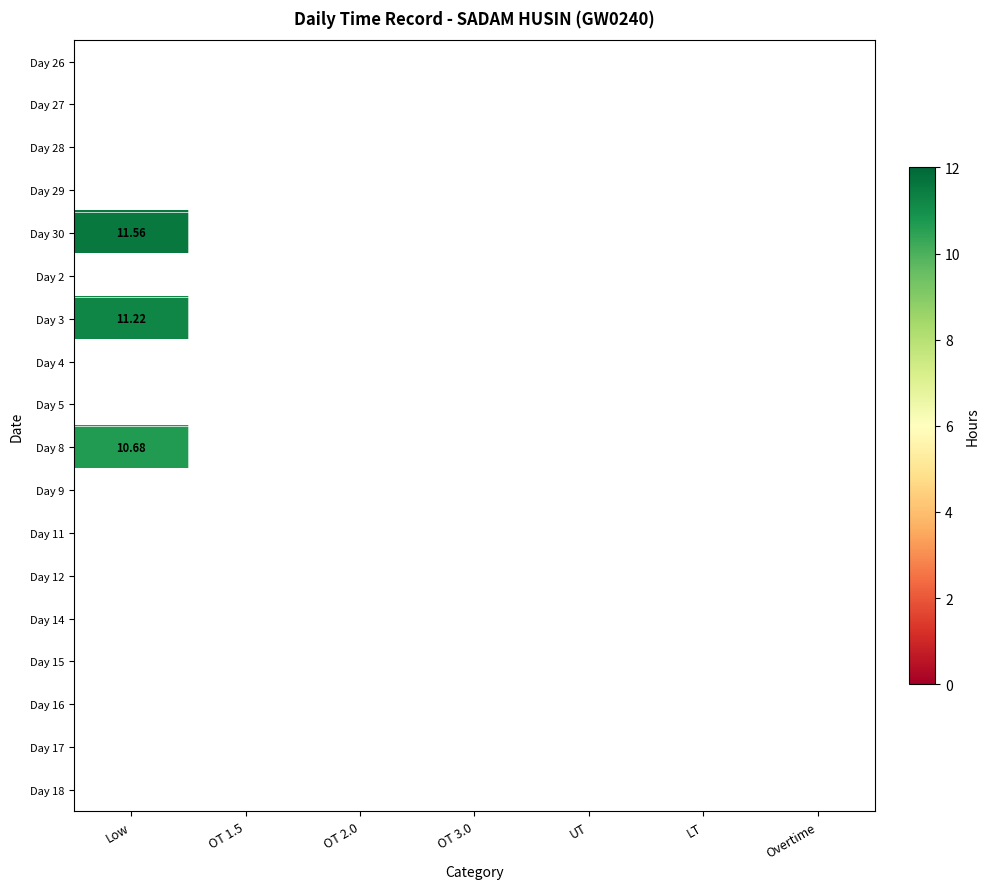

Which label corresponds to the largest value in the chart?

Low